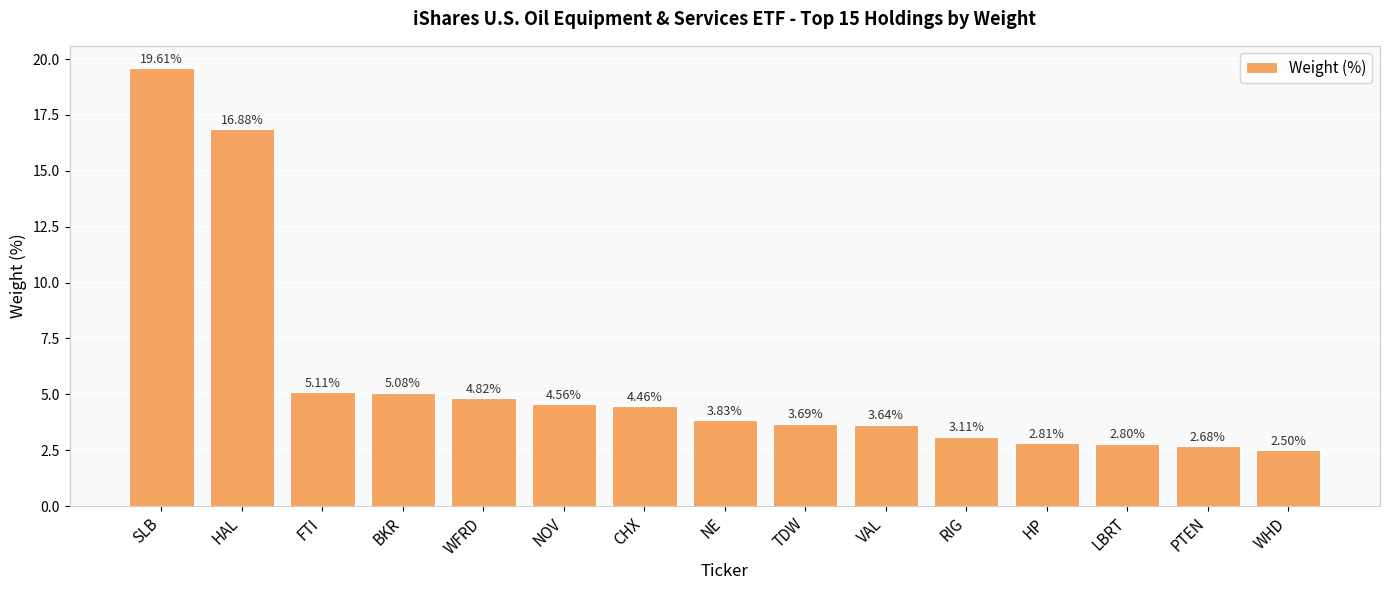

What is the change in value from BKR to LBRT?

-2.3